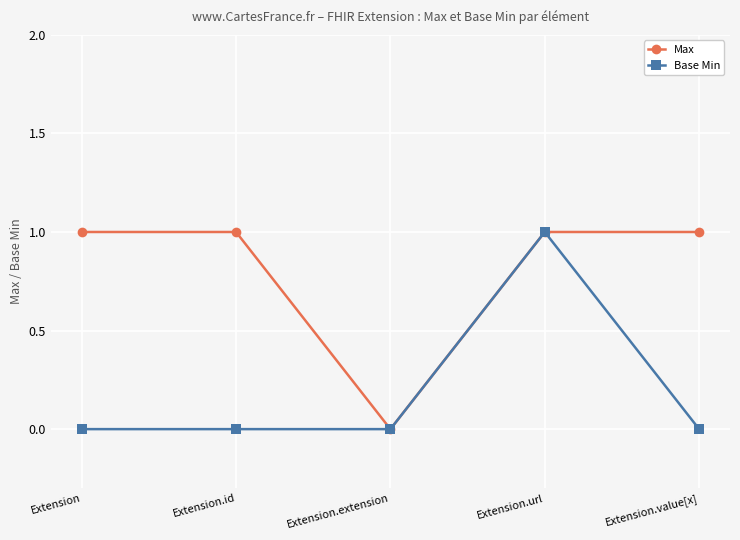

What is the greatest value displayed?

1